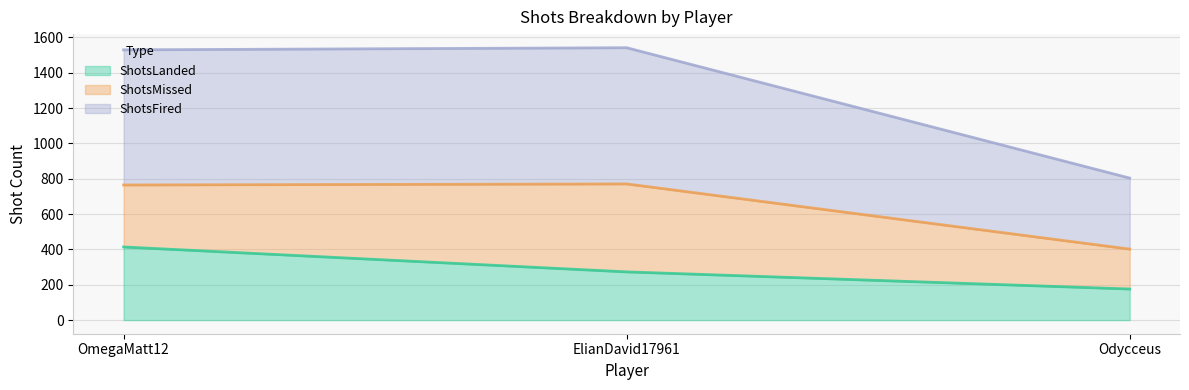

What is the label of the 2nd point from the right?

ElianDavid17961